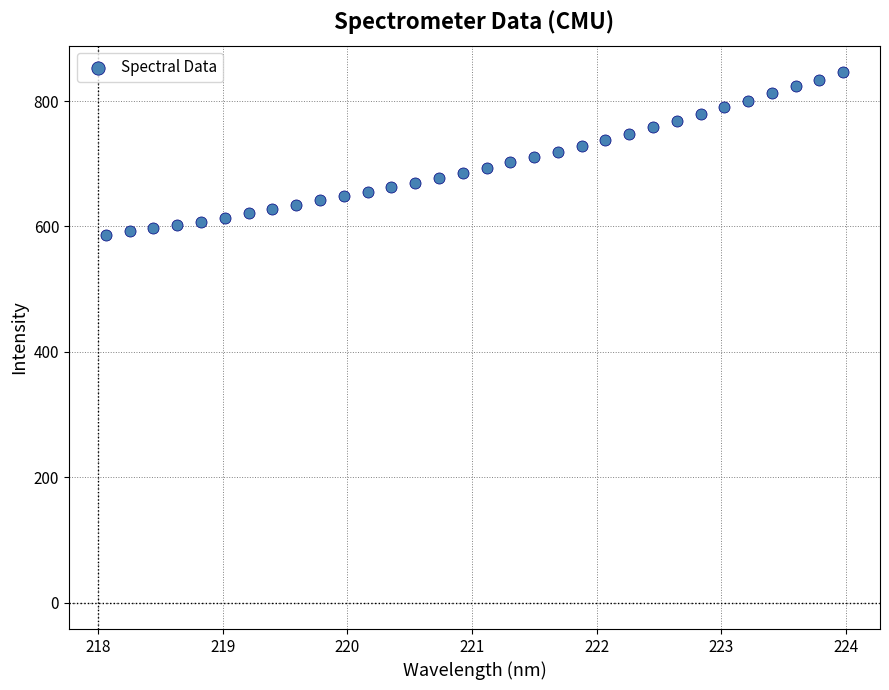

What is the range of Y values (max minus min)?

260.5